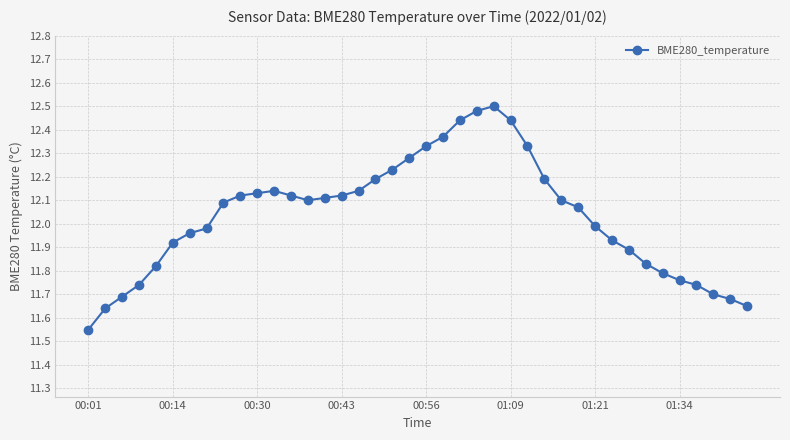

What is the difference between the maximum and second lowest values?

0.9